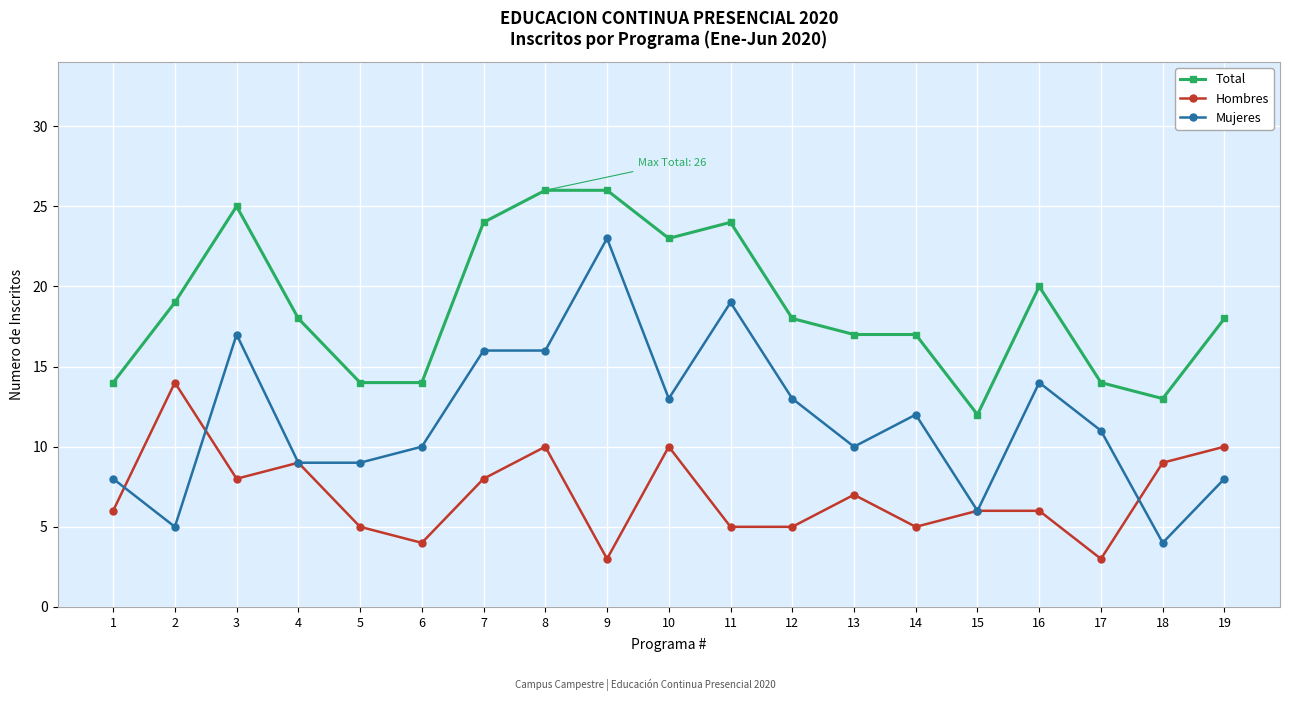

How many distinct data groups are displayed?

3